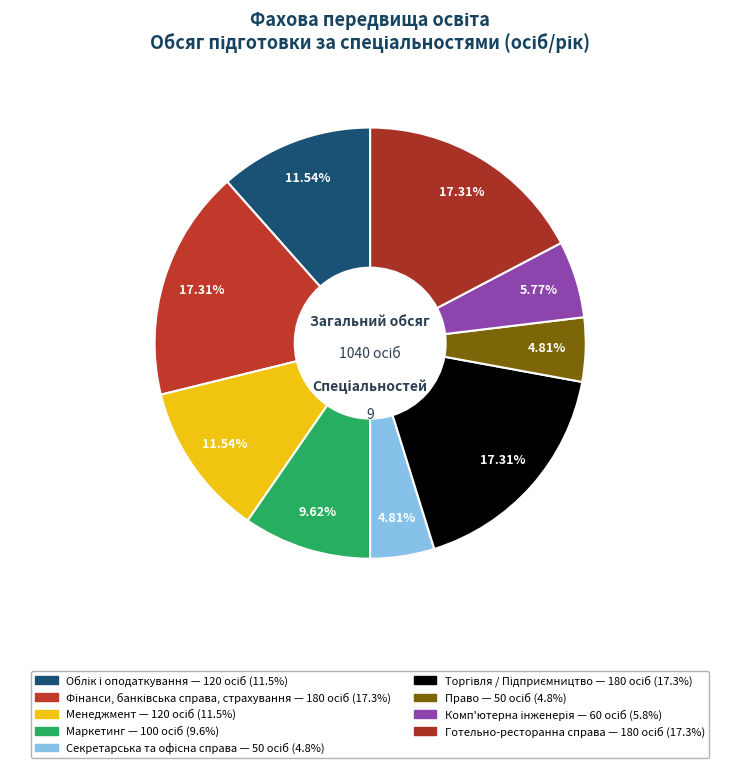

Is it true that Секретарська та офісна справа is 5% of the pie?

True